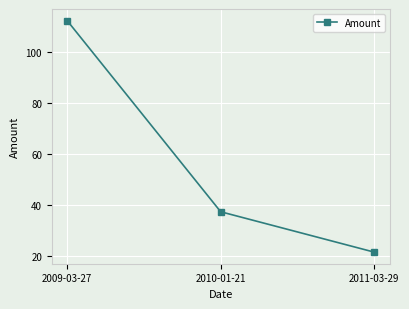

Approximately how many times larger is the value at 2009-03-27 compared to 2010-01-21?

3.0